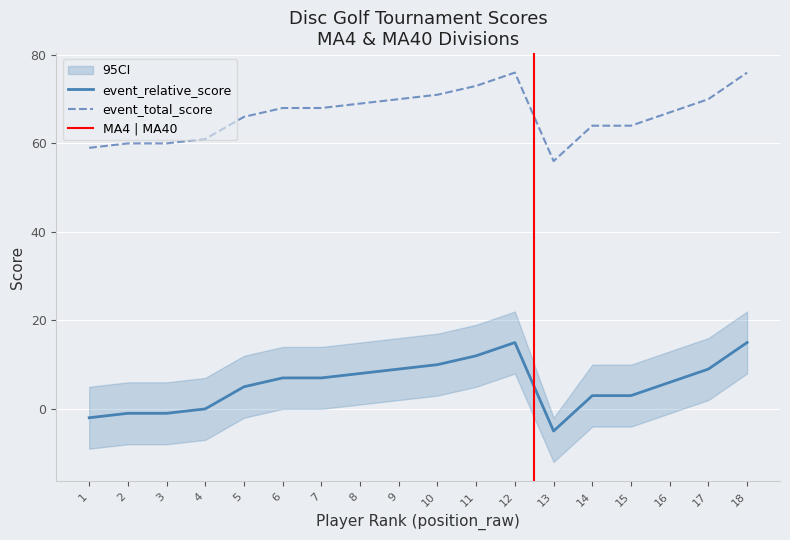

What value does the event_relative_score series have at 6?

7